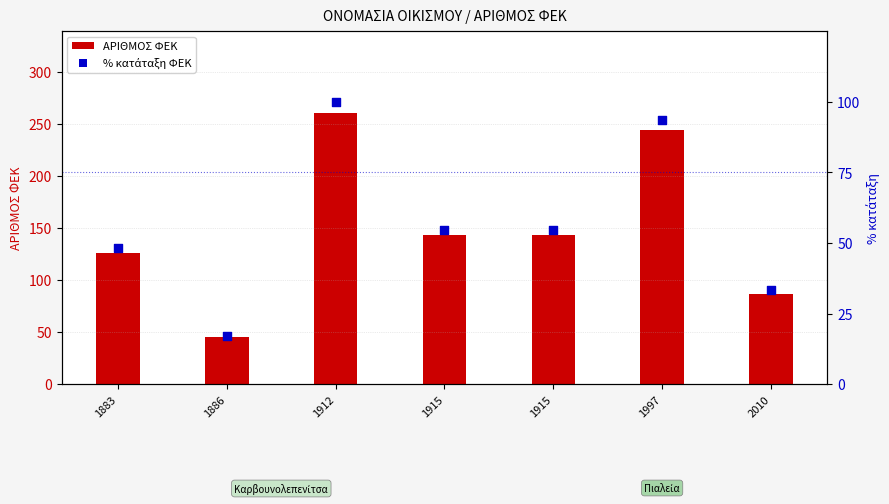

At which category is the sum across all series the highest?

1912